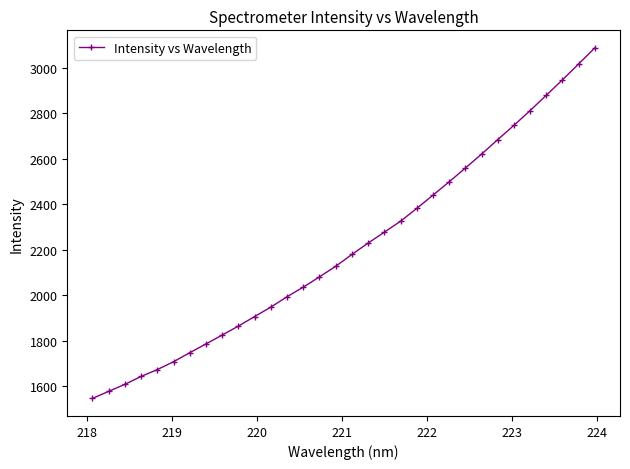

Does the chart have visible grid lines?

No